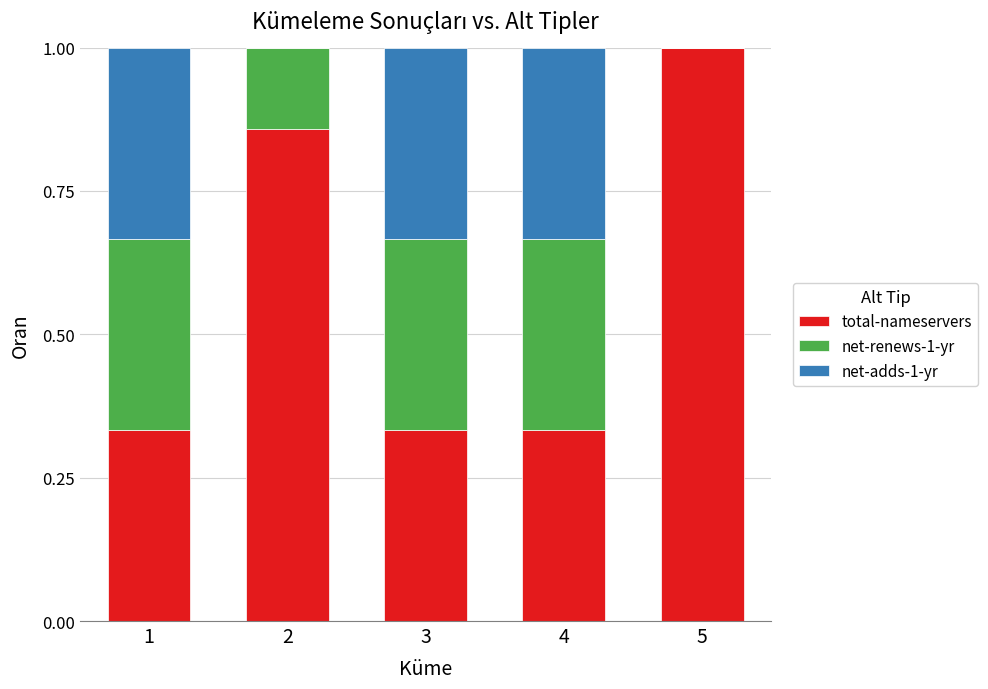

What is the maximum value for total-nameservers?

1.0